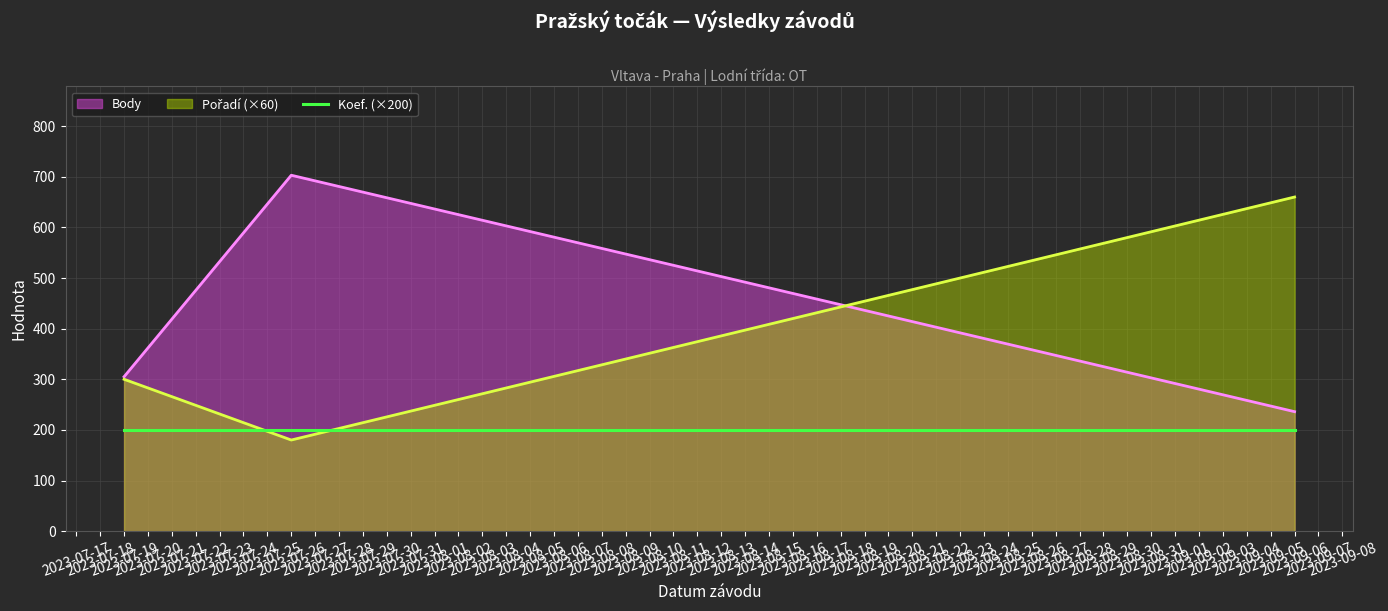

Reading left to right, extract all data points from this chart.

Body: 2023-09-06=236	2023-07-26=703	2023-07-19=305
Pořadí: 2023-09-06=11	2023-07-26=3	2023-07-19=5
Koef.: 2023-09-06=1	2023-07-26=1	2023-07-19=1